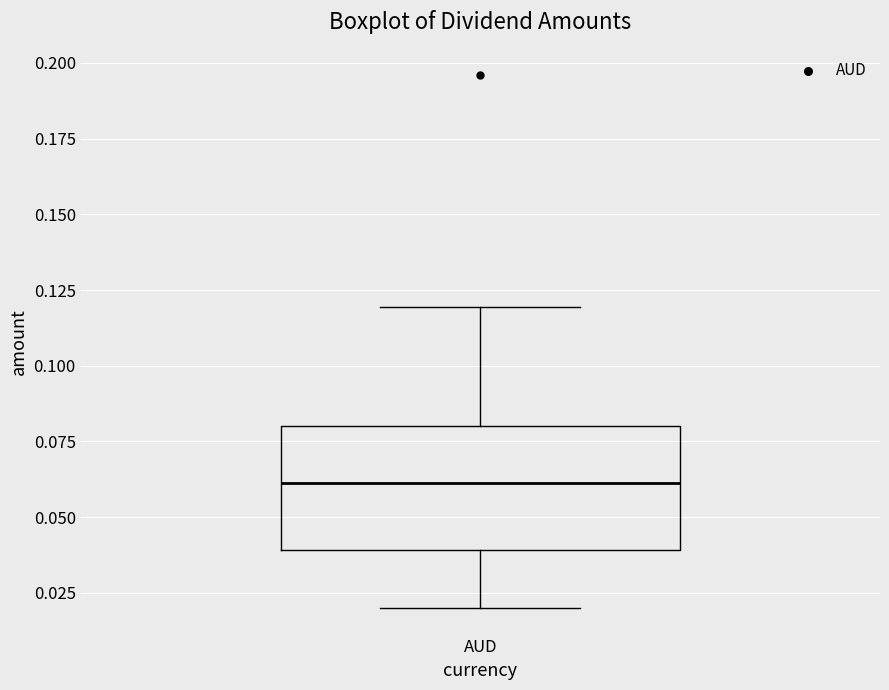

Transcribe this box plot: give where the median line is, the range the box spans, and where the two whiskers end, as read against the y-axis. The values are not printed on the chart, so give them approximately, as read against the axis.

median 0.06, box 0.04 to 0.08, whiskers 0.02 to 0.12